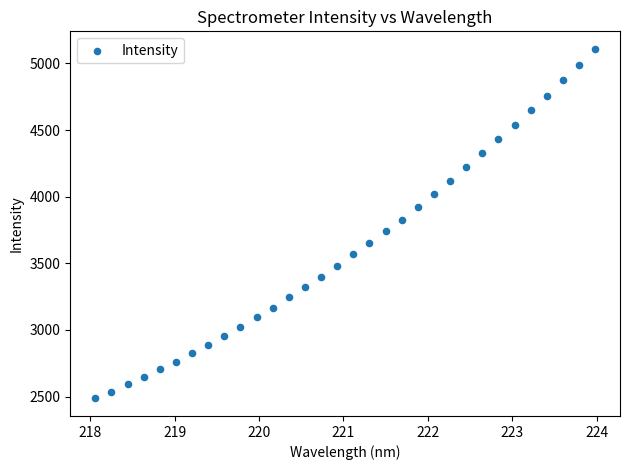

What is the range of Y values (max minus min)?

2624.7